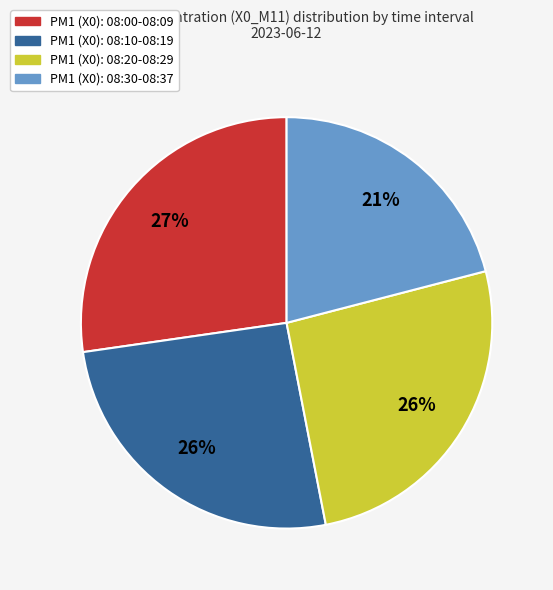

Does any single category account for the majority?

No